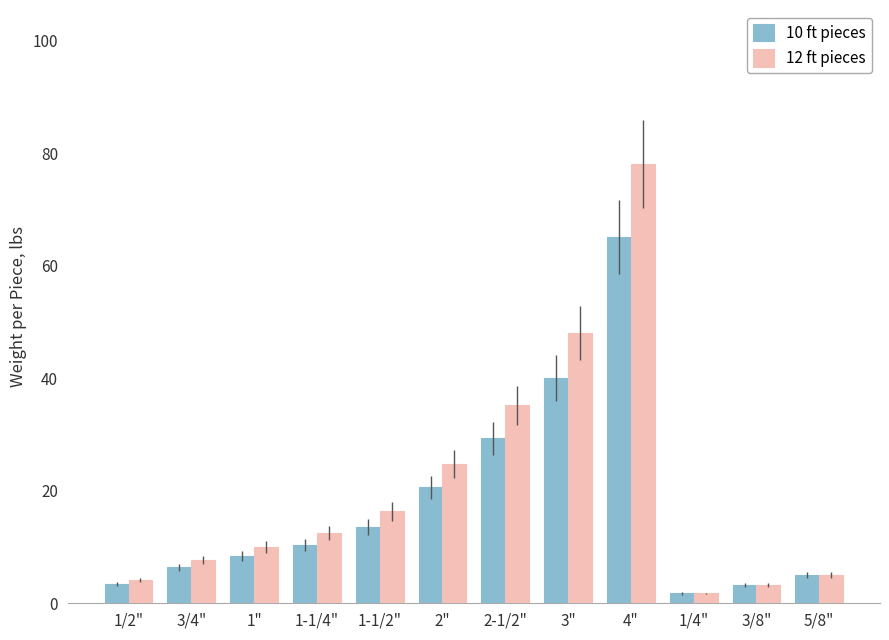

What is the sum of the 12 ft pieces values at 3" and 1"?

58.0